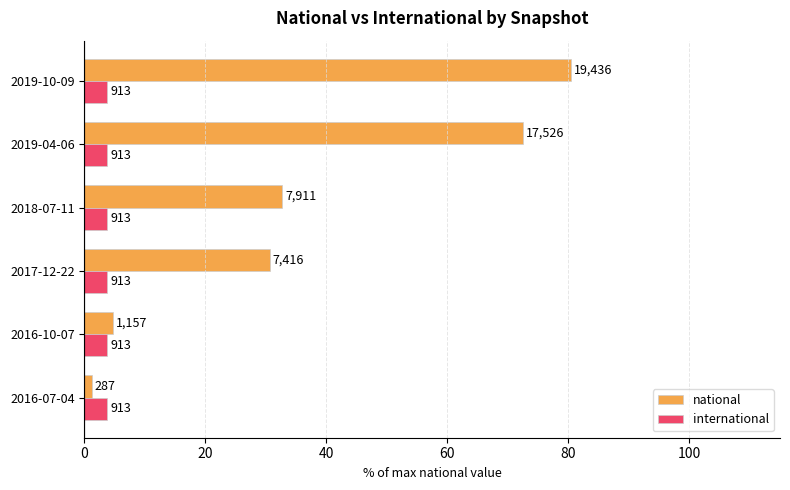

How many data points does each series have?

6